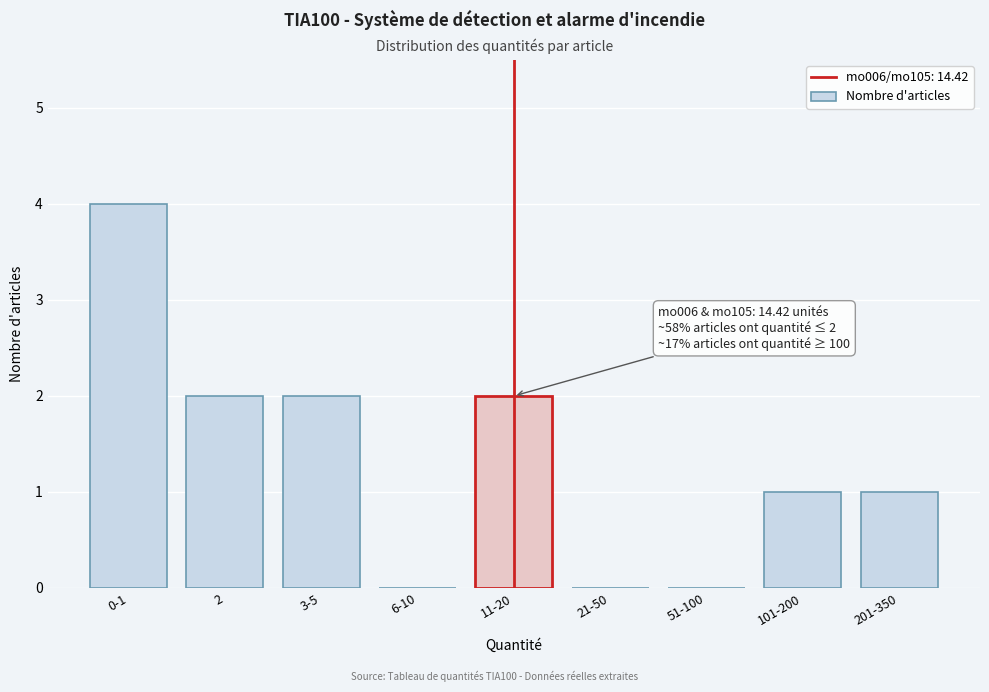

Reading right to left, transcribe all the data shown in this chart.

201-350=1	101-200=1	51-100=0	21-50=0	11-20=2	6-10=0	3-5=2	2=2	0-1=4